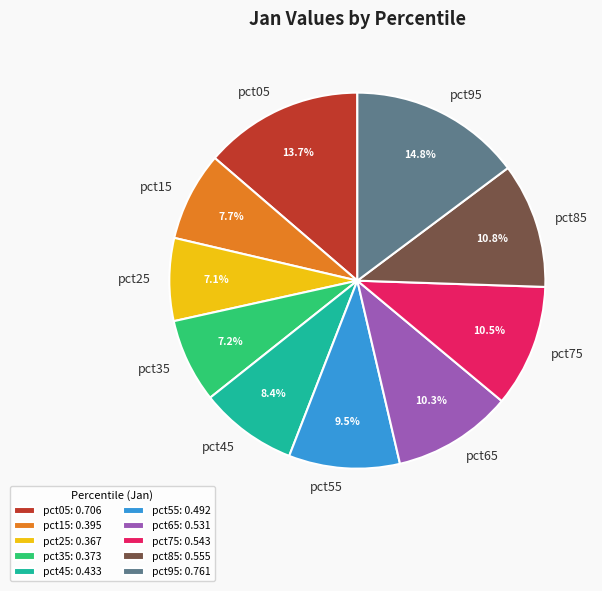

Between pct65 and pct25, which is larger?

pct65